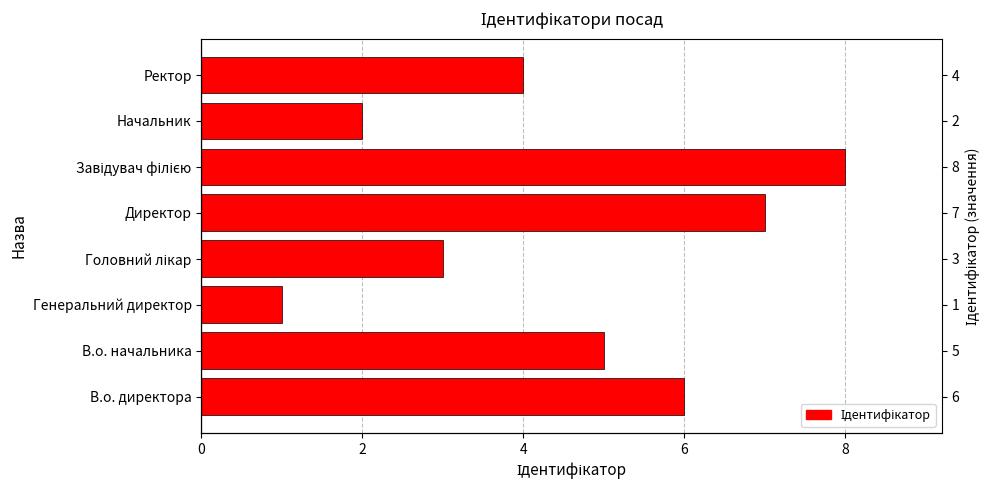

The value at В.о. начальника is 1. True or false?

False